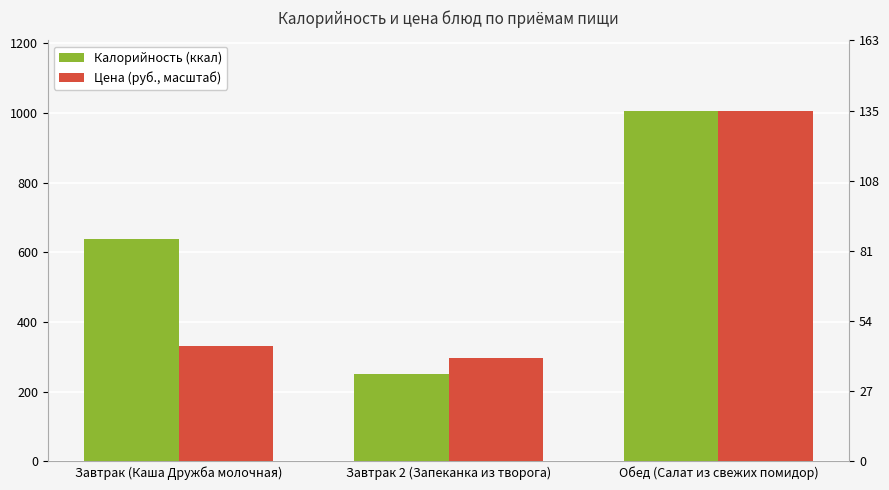

What are all the series names shown in the legend?

Калорийность (ккал), Цена (руб., масштаб)